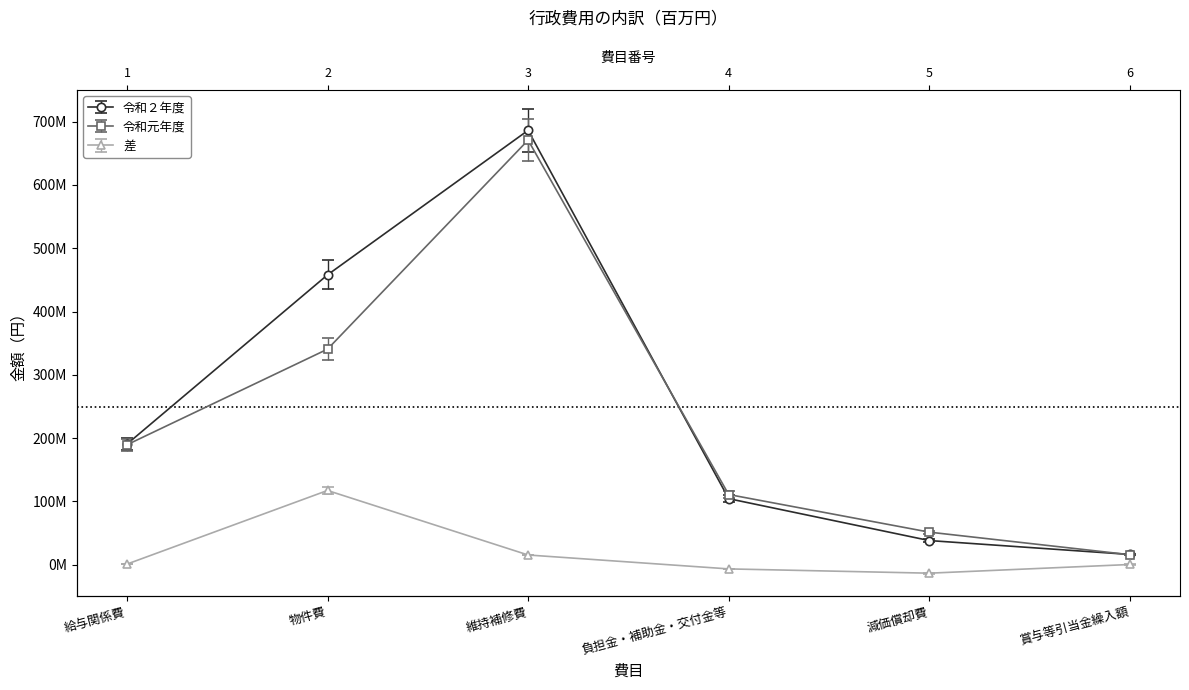

Is the value of 令和２年度 at 減価償却費 greater than the value of 差 at 負担金・補助金・交付金等?

Yes